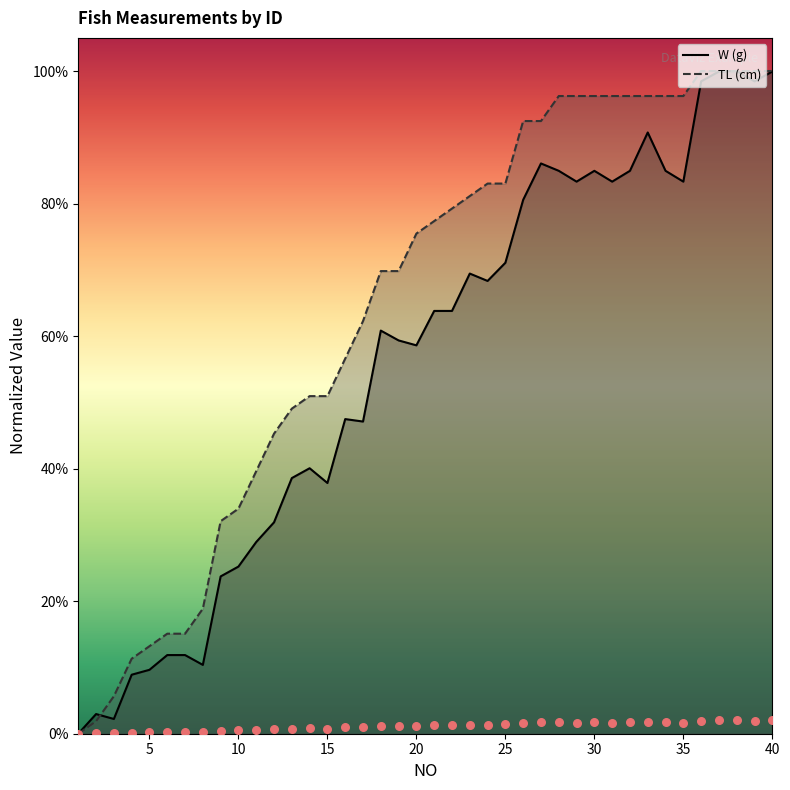

Which series contains the highest Y value?

TL (cm)